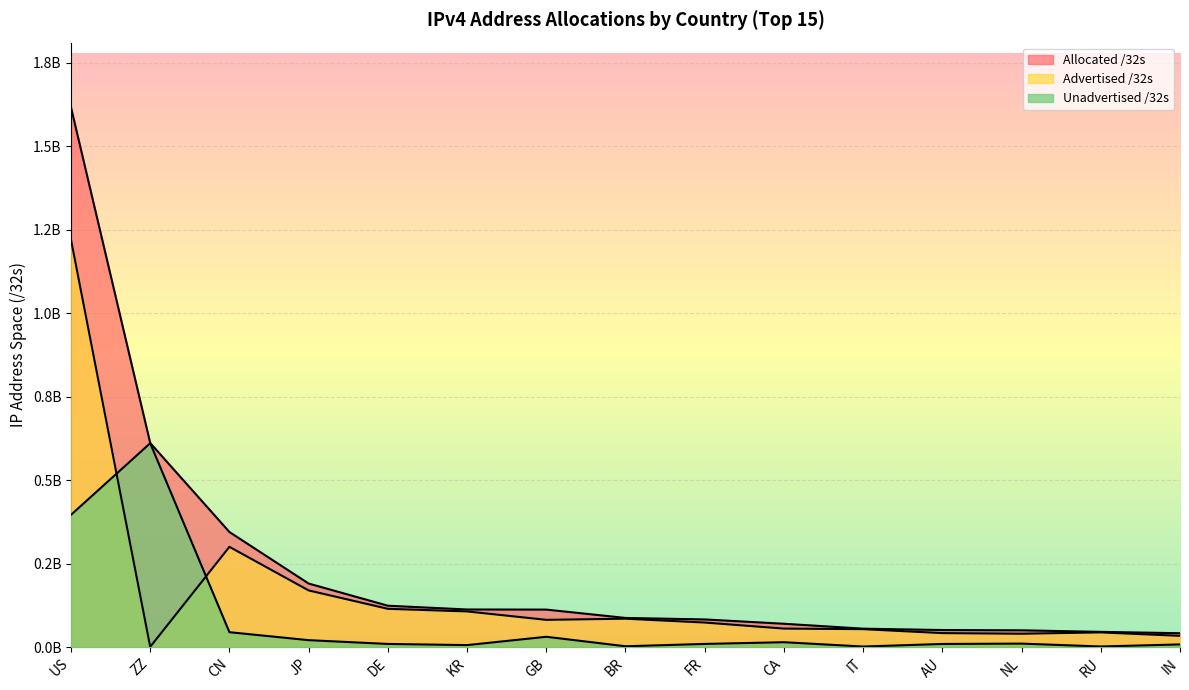

What is the difference between the maximum and minimum values in the Advertised /32s series?

1220069632